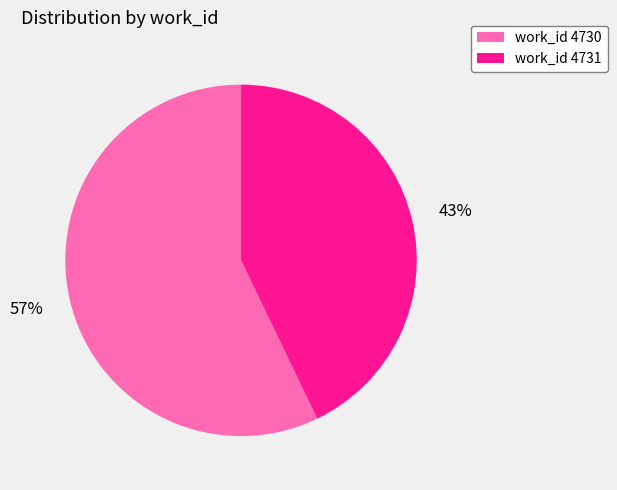

Does any single category account for the majority?

Yes